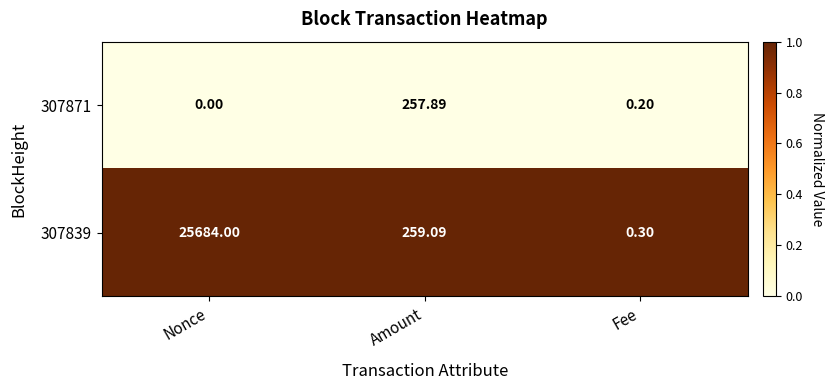

List the labels in order of 307871 value, largest first.

Amount, Fee, Nonce